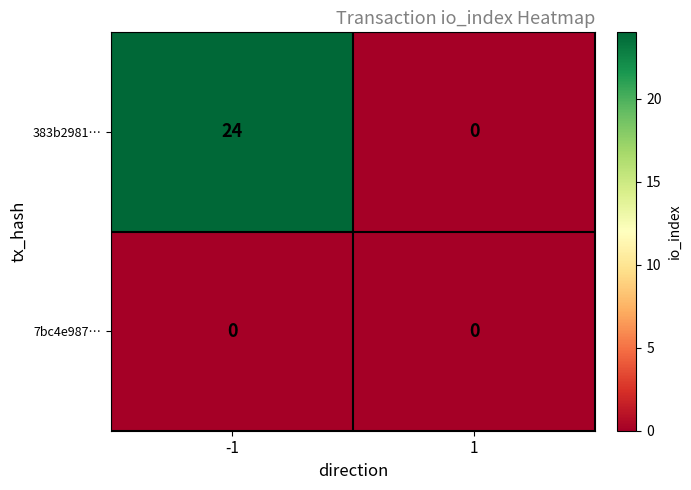

Which series has the widest spread of values?

383b2981…